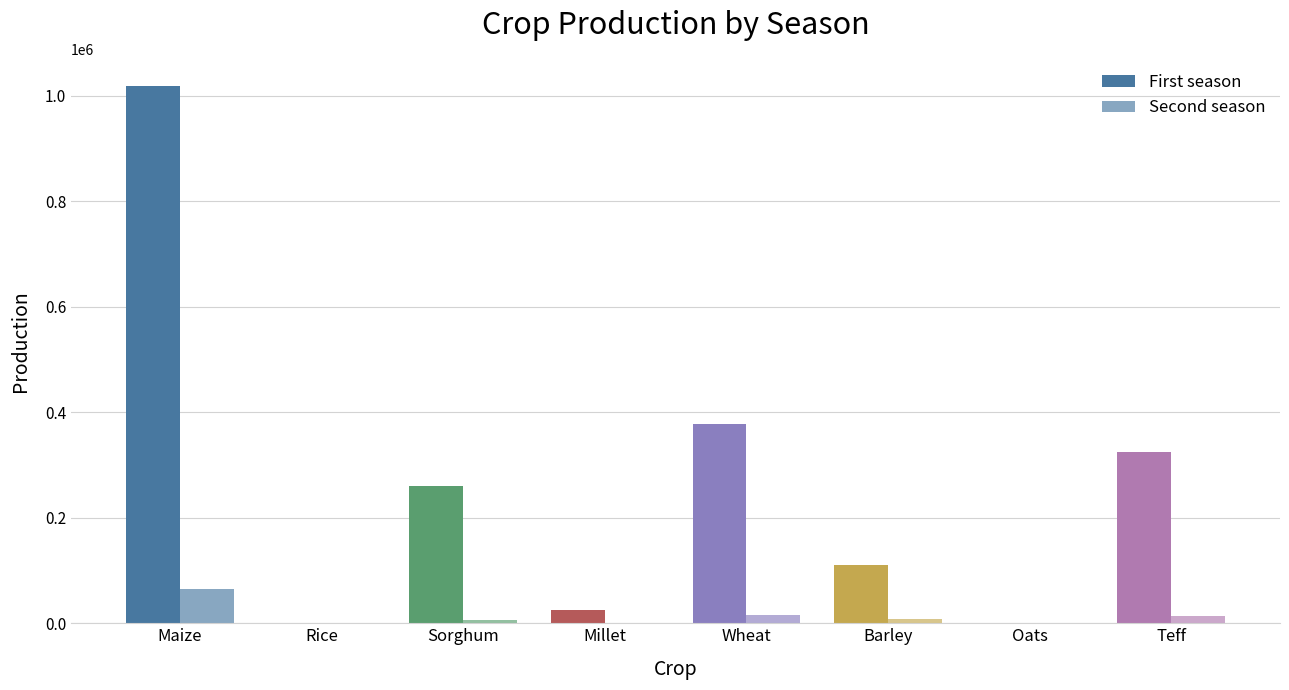

What is the sum of all First season values?

2119981.6